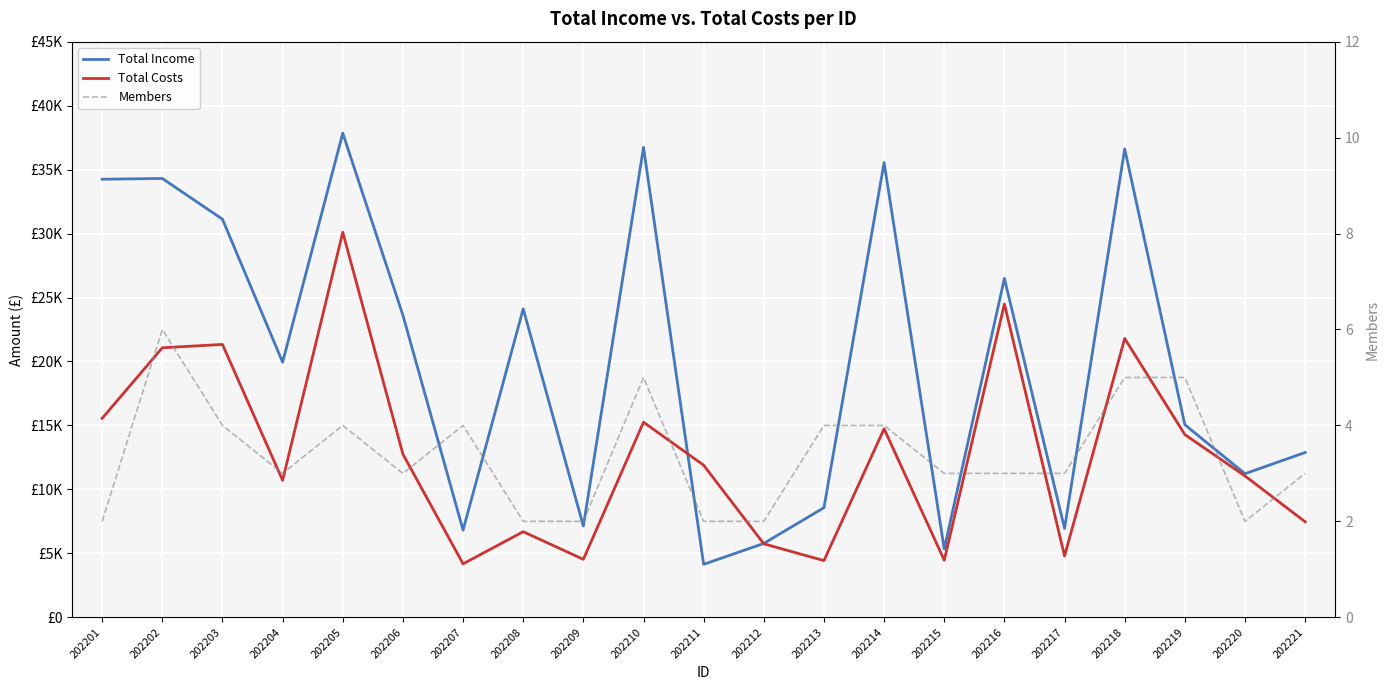

Is it true that Total Income equals 1595.6 at 202217?

False